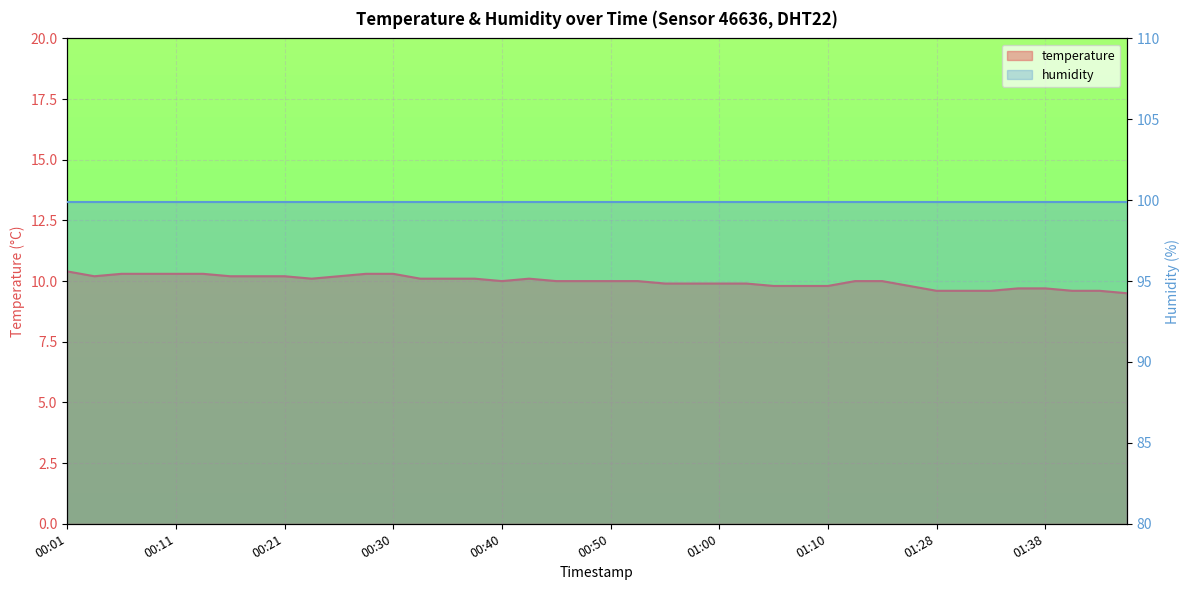

What is the label of the 10th point from the left?

01:38